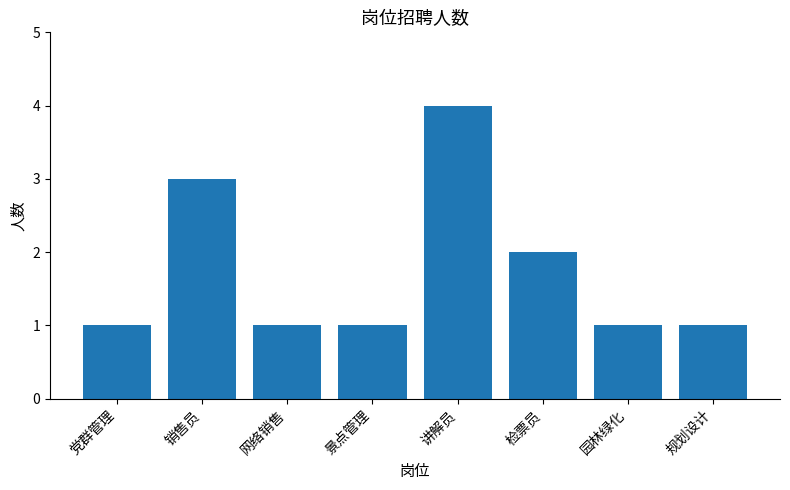

Reading right to left, transcribe all the data shown in this chart.

1	1	2	4	1	1	3	1